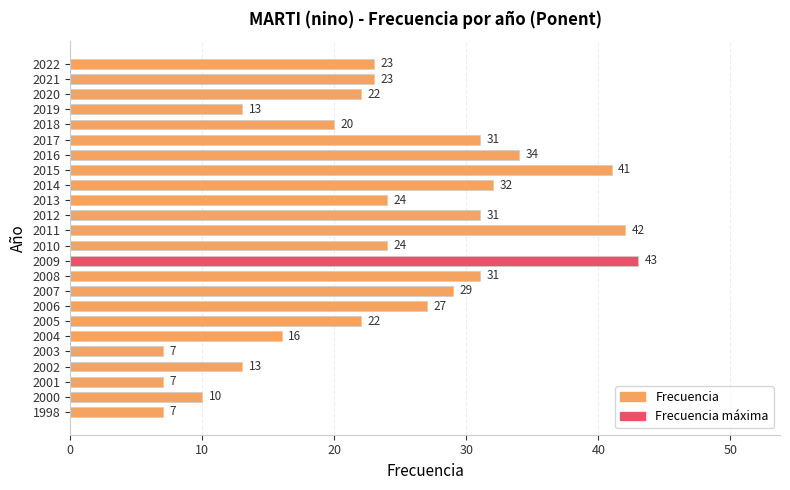

What is the sum of all values?

572